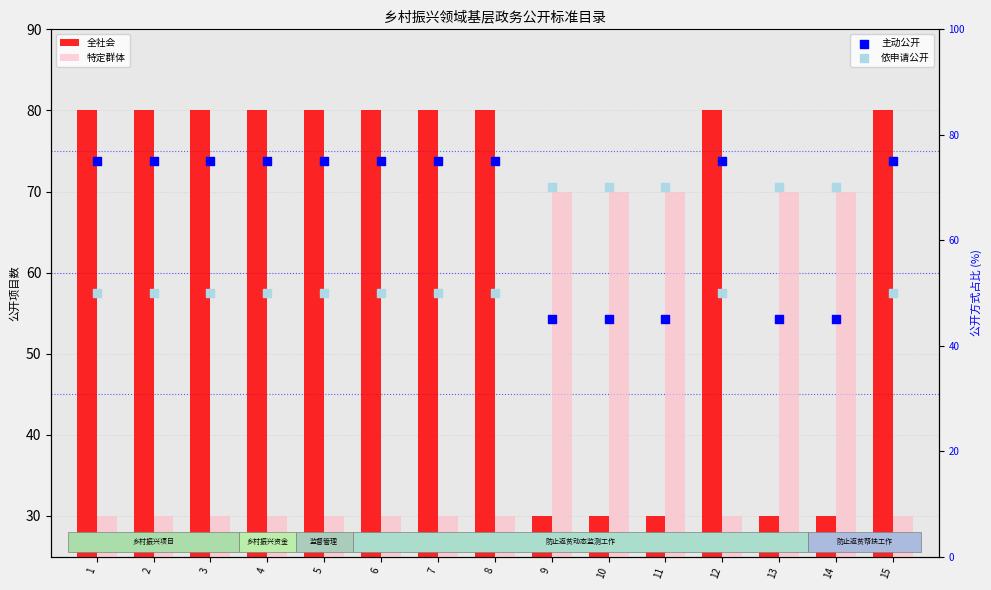

What are all the series names shown in the legend?

全社会, 特定群体, 主动公开, 依申请公开